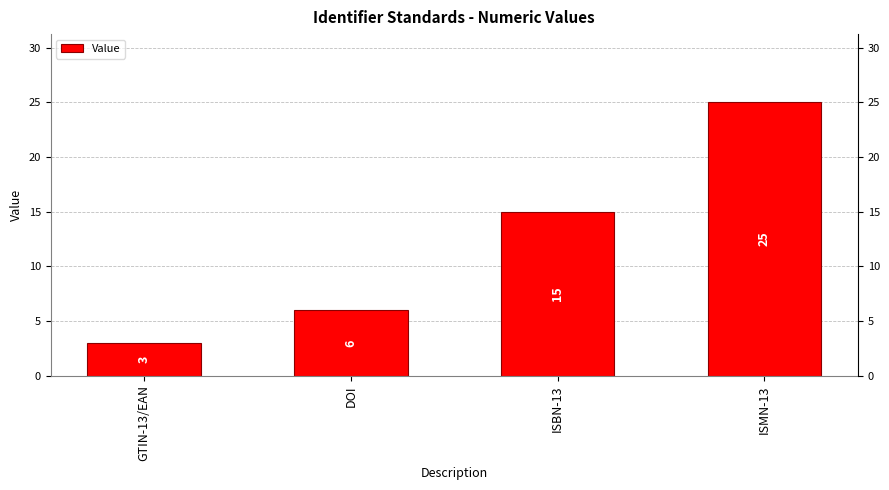

What is the greatest value displayed?

25